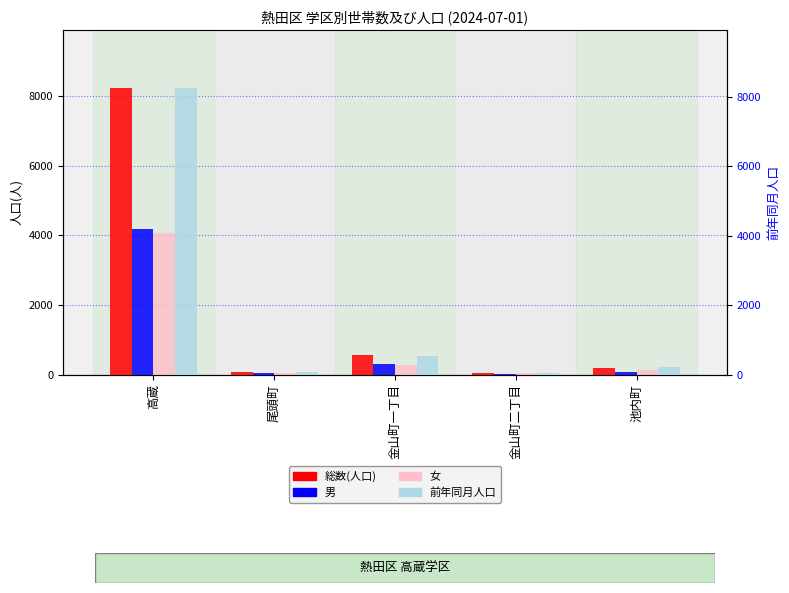

What is the label of the 1st bar from the left?

高蔵